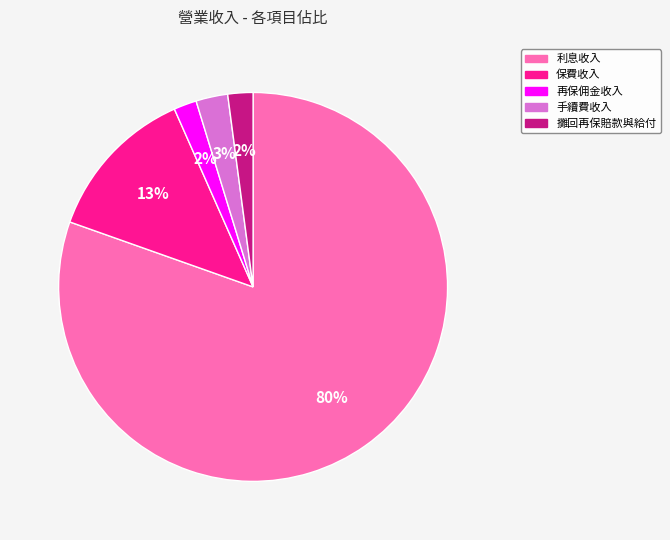

Which has a higher value, 手續費收入 or 攤回再保賠款與給付?

手續費收入